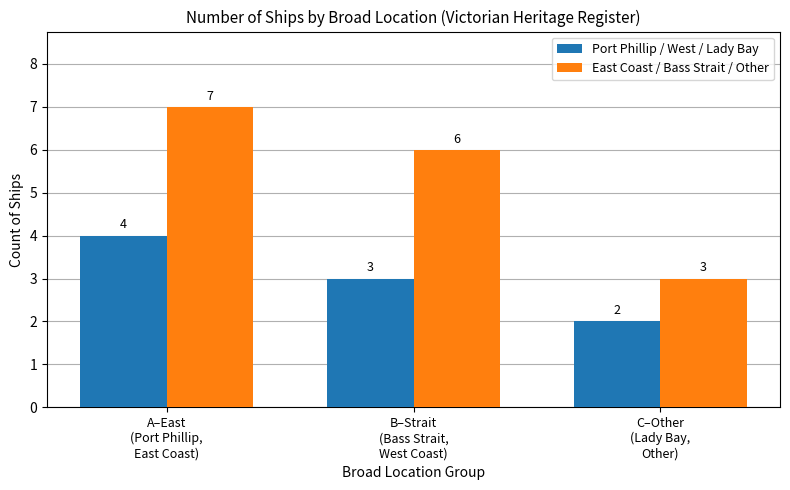

How many bars are there in each group?

2